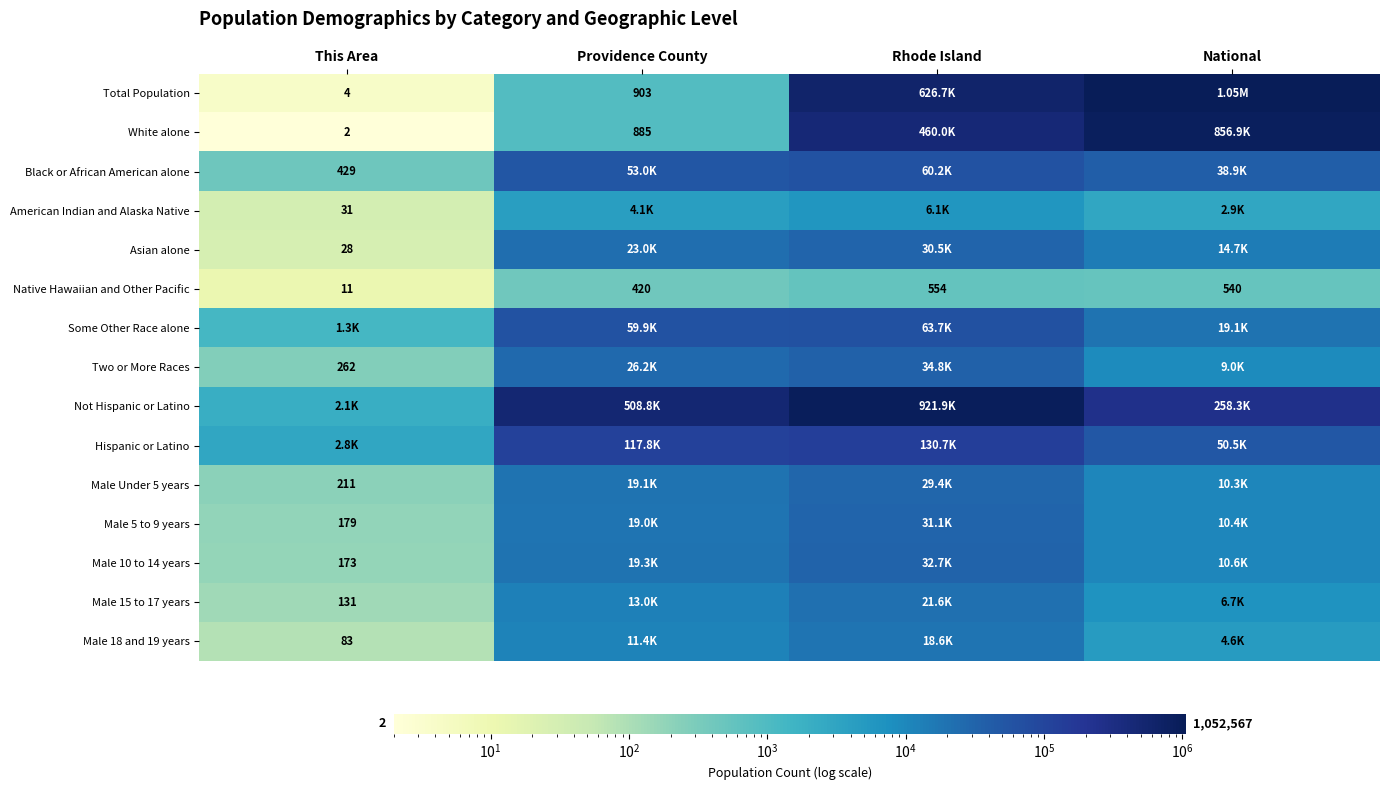

Which series changed the most between This Area and Rhode Island?

Not Hispanic or Latino